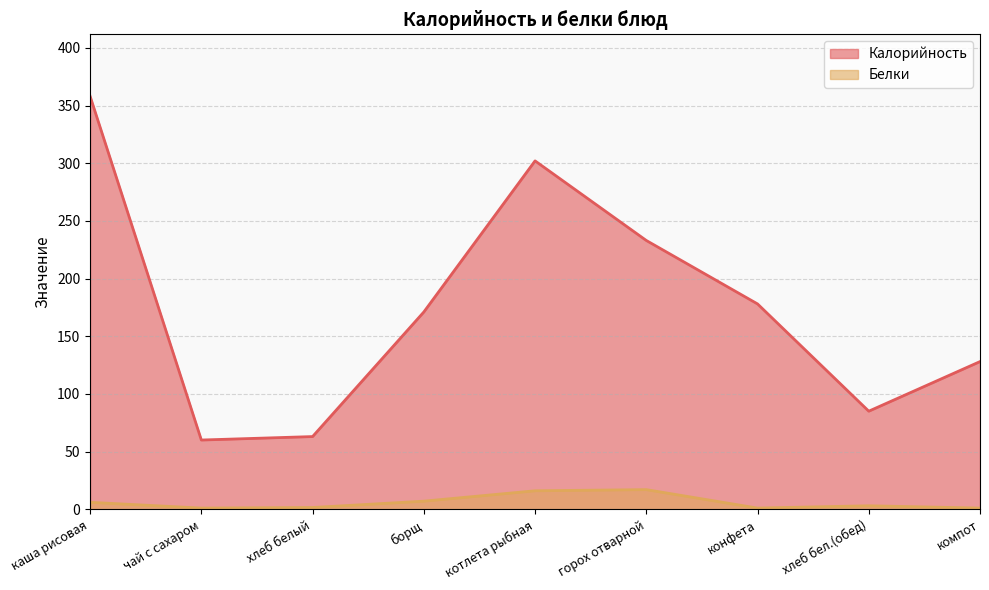

What is the value of the Белки point at the 5th from the left?

16.0